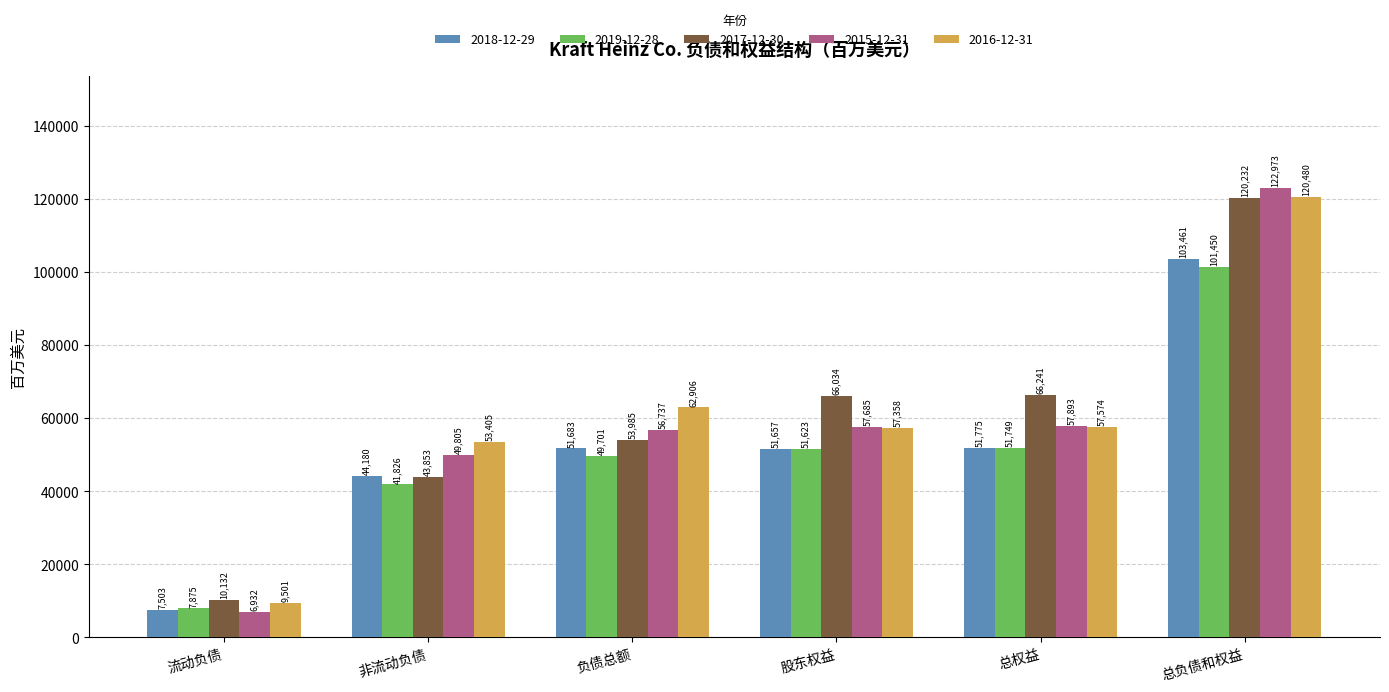

Is it true that 2015-12-31 equals 122973 at 总负债和权益?

True